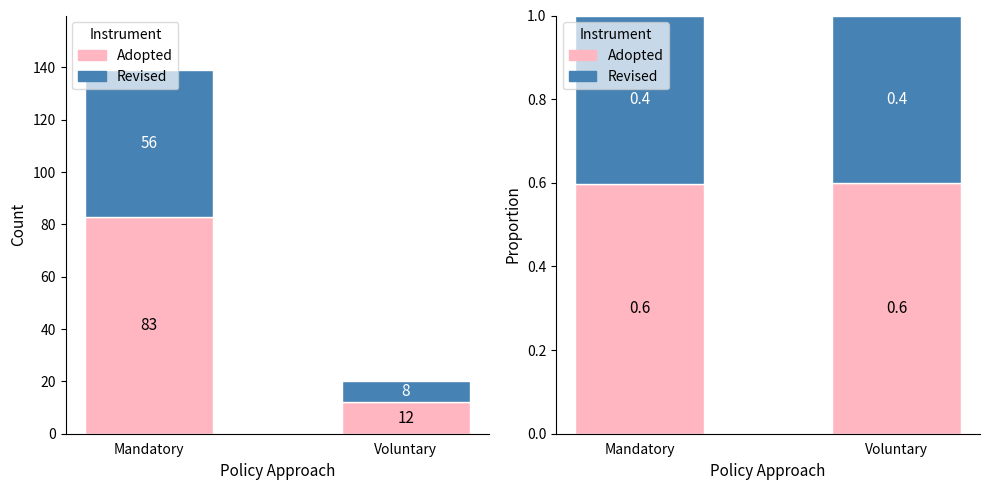

What is the label of the 1st bar from the left?

Mandatory